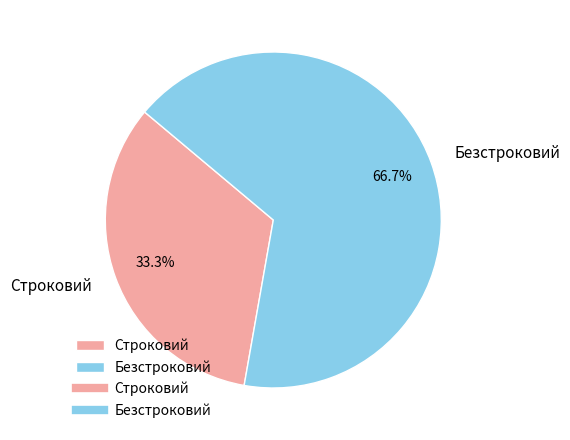

To the nearest percent, what is the average slice percentage?

50%